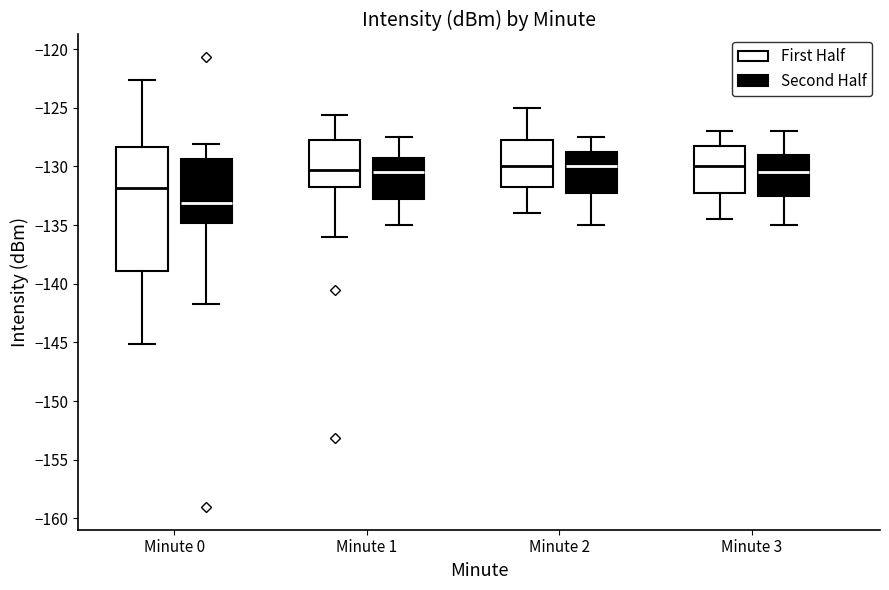

Which box is the tallest, from its lower edge to its upper edge?

Minute 0 (First Half)